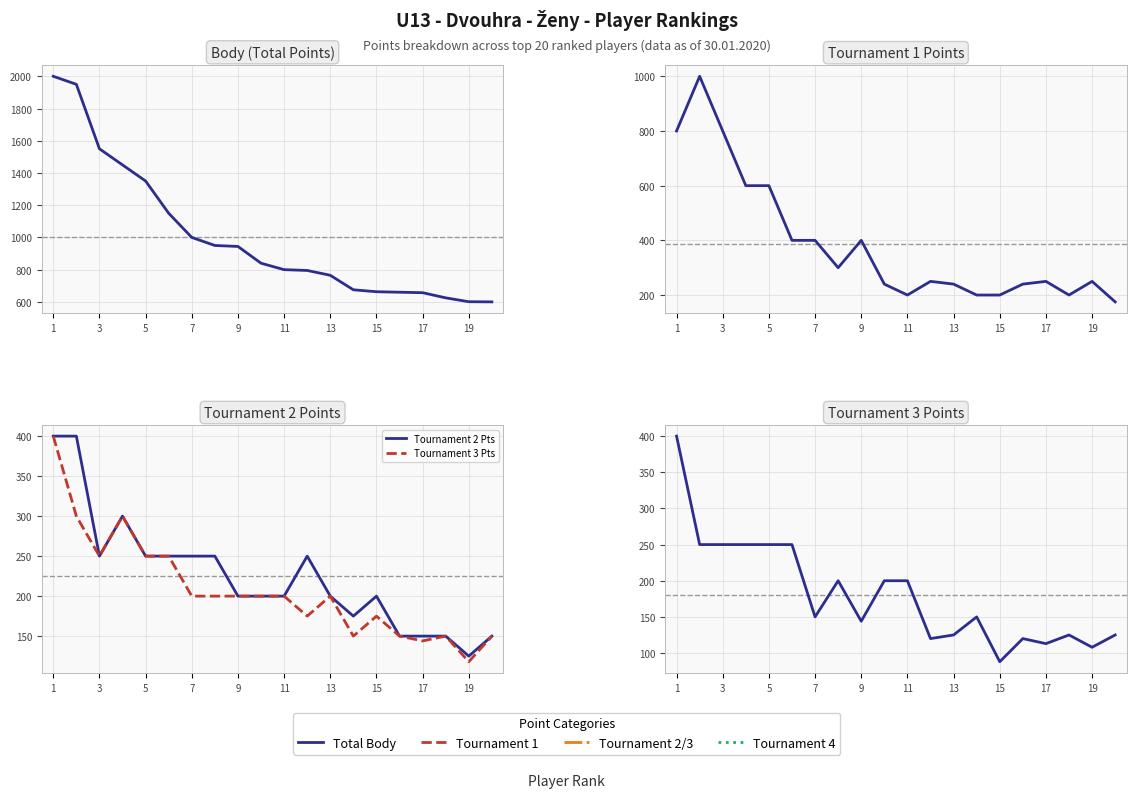

Reading right to left, transcribe all the data shown in this chart.

Body (Points): 600	601	625	657	660	663	675	765	795	800	840	944	950	1000	1150	1350	1450	1550	1950	2000
Tournament 1 Pts: 175	250	200	250	240	200	200	240	250	200	240	400	300	400	400	600	600	800	1000	800
Tournament 2 Pts: 150	125	150	150	150	200	175	200	250	200	200	200	250	250	250	250	300	250	400	400
Tournament 3 Pts: 150	118	150	144	150	175	150	200	175	200	200	200	200	200	250	250	300	250	300	400
Tournament 4 Pts: 125	108	125	113	120	88	150	125	120	200	200	144	200	150	250	250	250	250	250	400